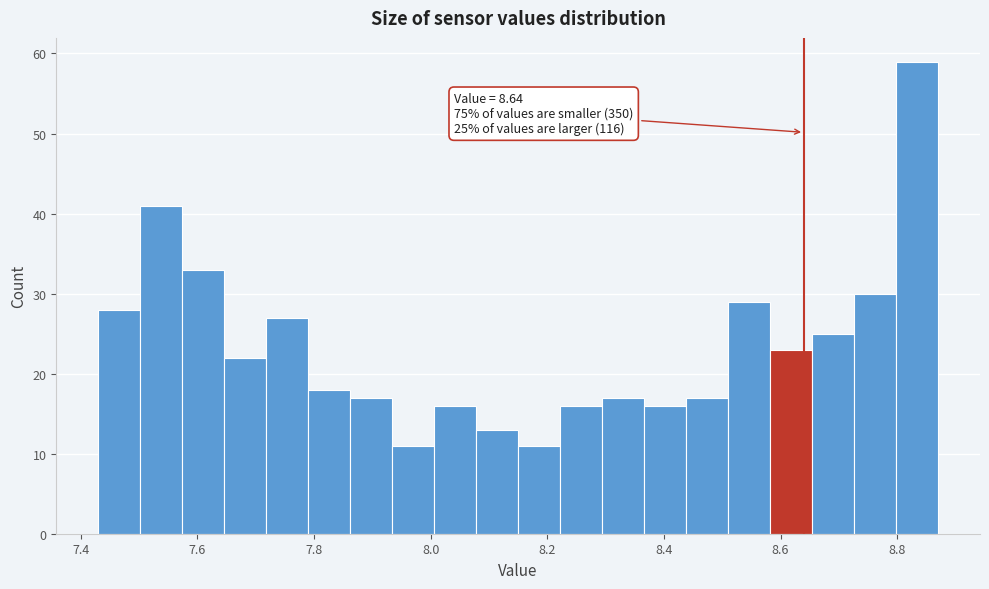

Read against the x-axis, roughly where is the centre of the tallest bar?

8.84